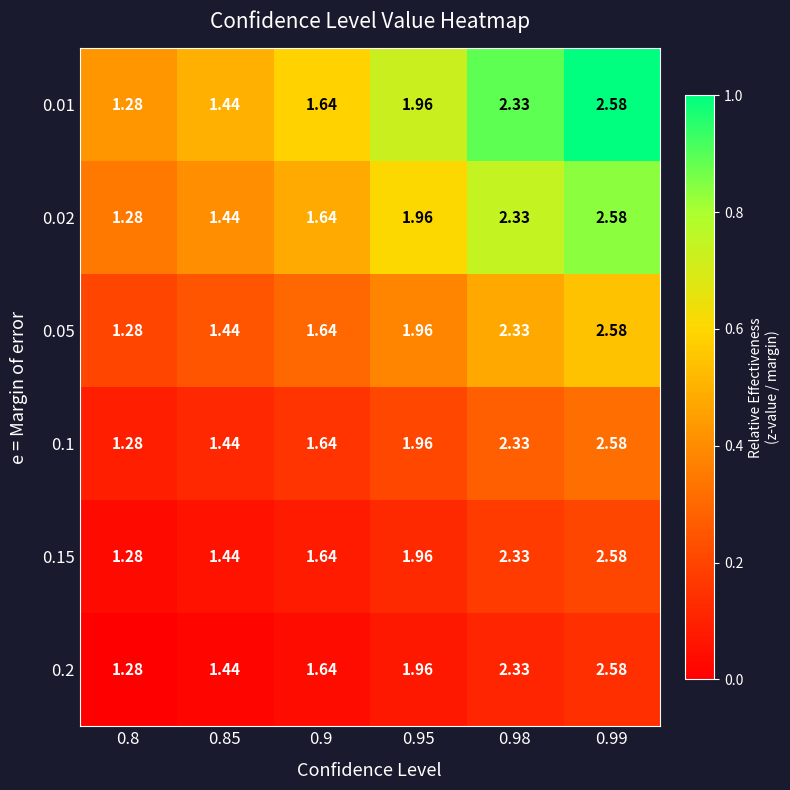

Is the value of 0.02 at 0.95 greater than the value of 0.05 at 0.85?

Yes